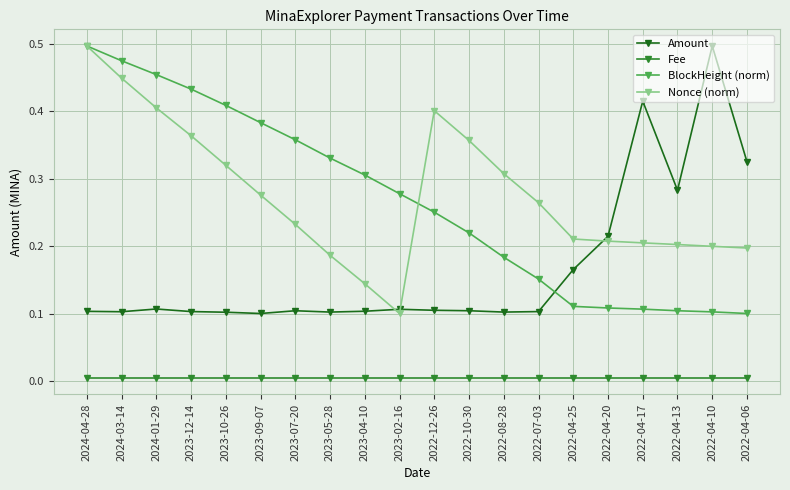

What position from the left is 2022-04-20?

16